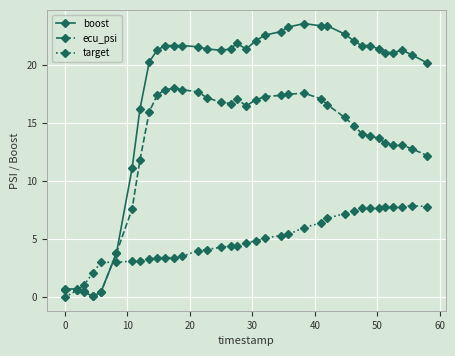

Which series has the widest spread of values?

boost